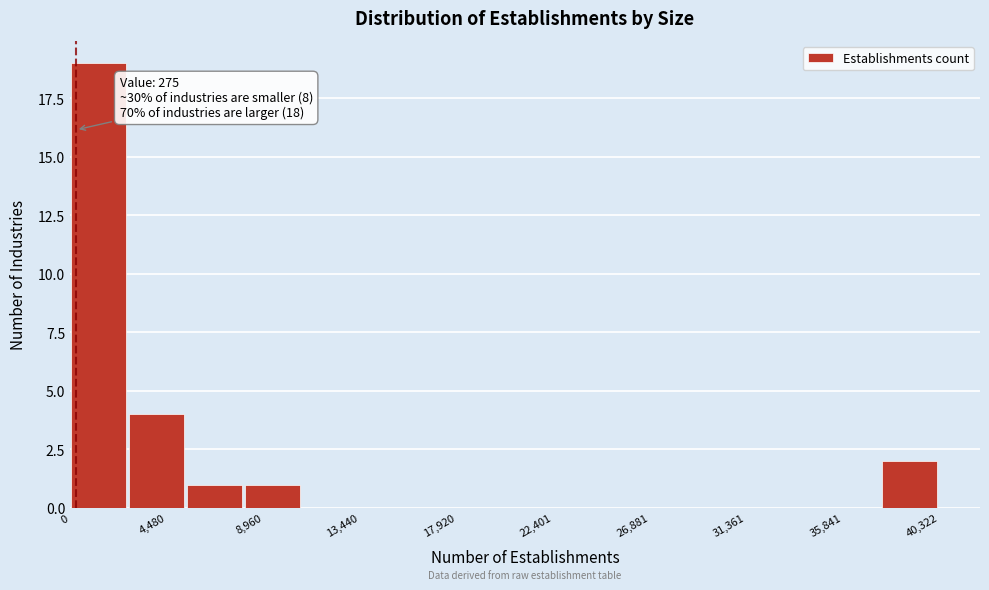

Which range on the x-axis has the tallest bar?

0 to 2500